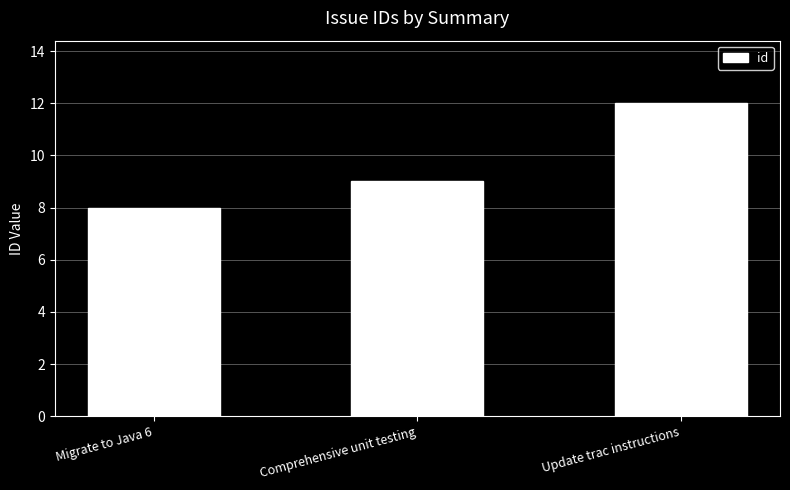

Count the values in the range 8 to 12.

3